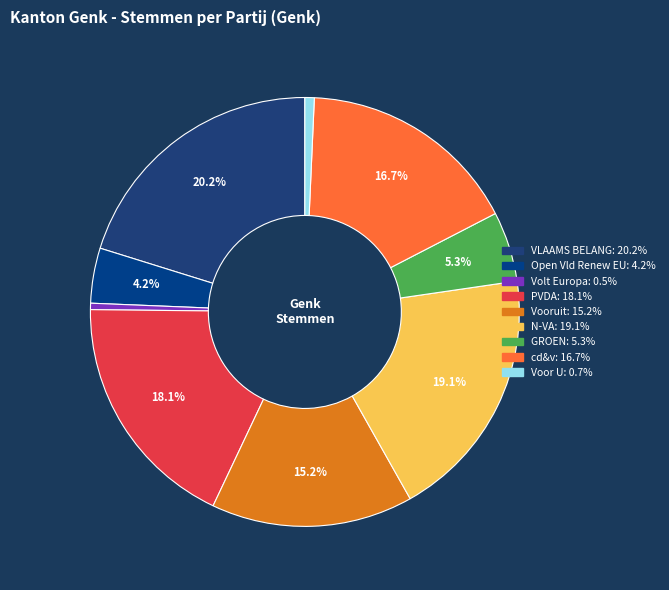

To the nearest percent, what percentage of the pie is Voor U?

1%